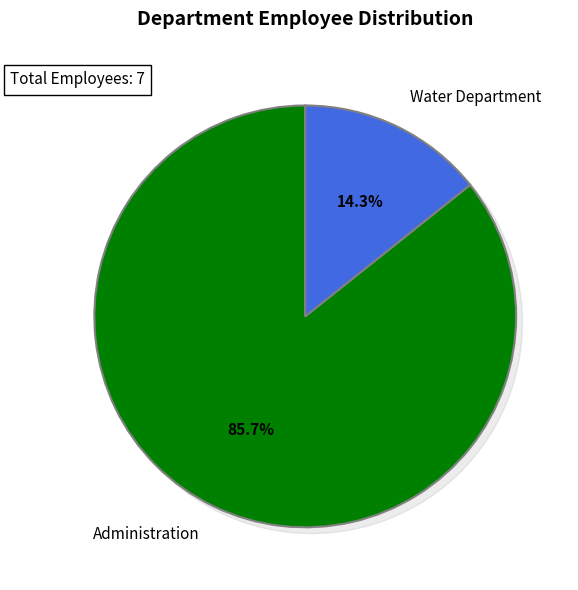

Approximately how many times larger is the value at Administration compared to Water Department?

6.0